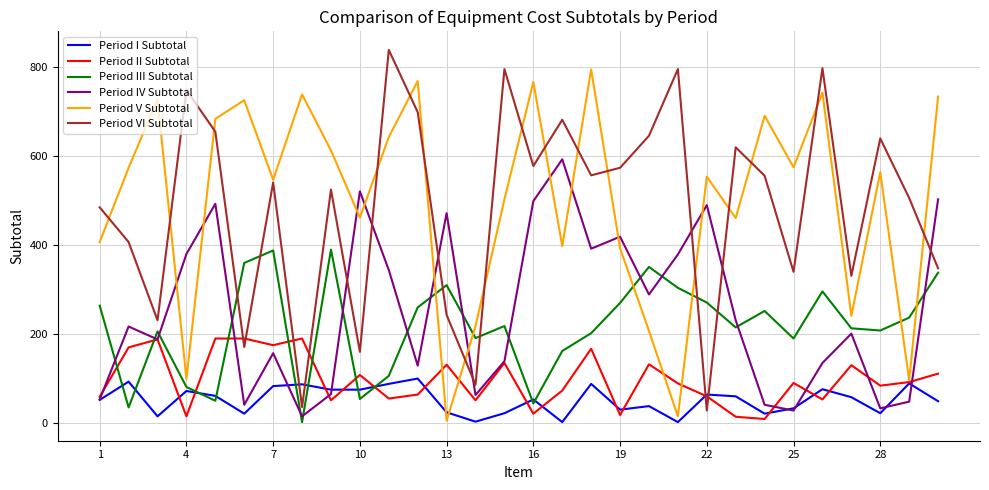

Rank the series by their maximum value, from lowest to highest.

Period I Subtotal, Period II Subtotal, Period III Subtotal, Period IV Subtotal, Period V Subtotal, Period VI Subtotal